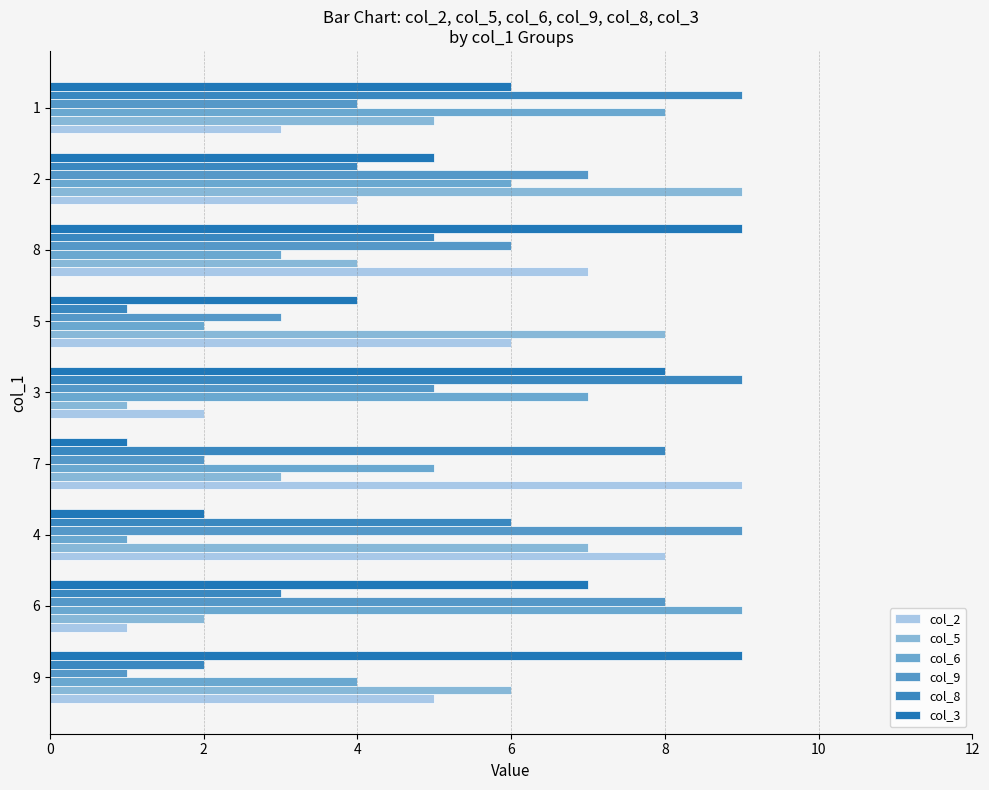

Count the col_6 values in the range 3 to 7.

5